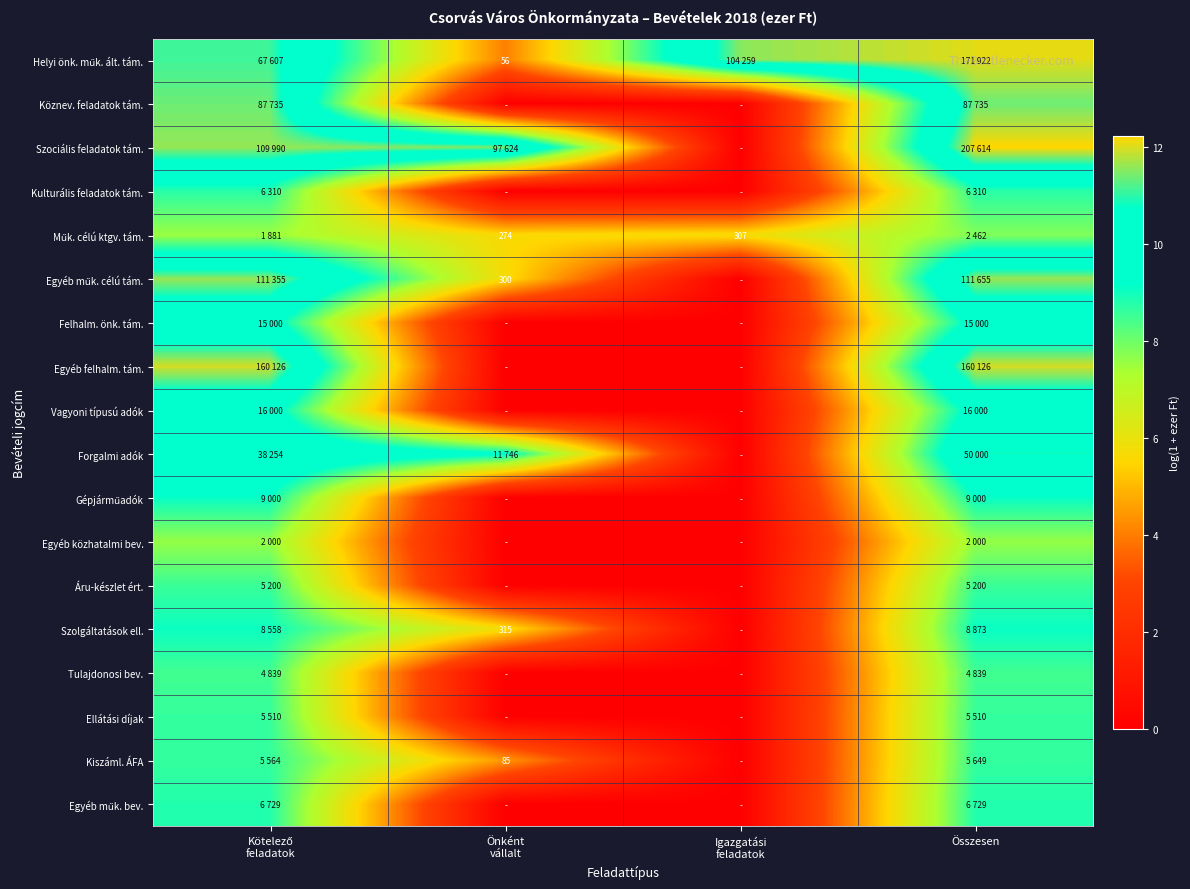

At how many categories does at least one series exceed 4?

4